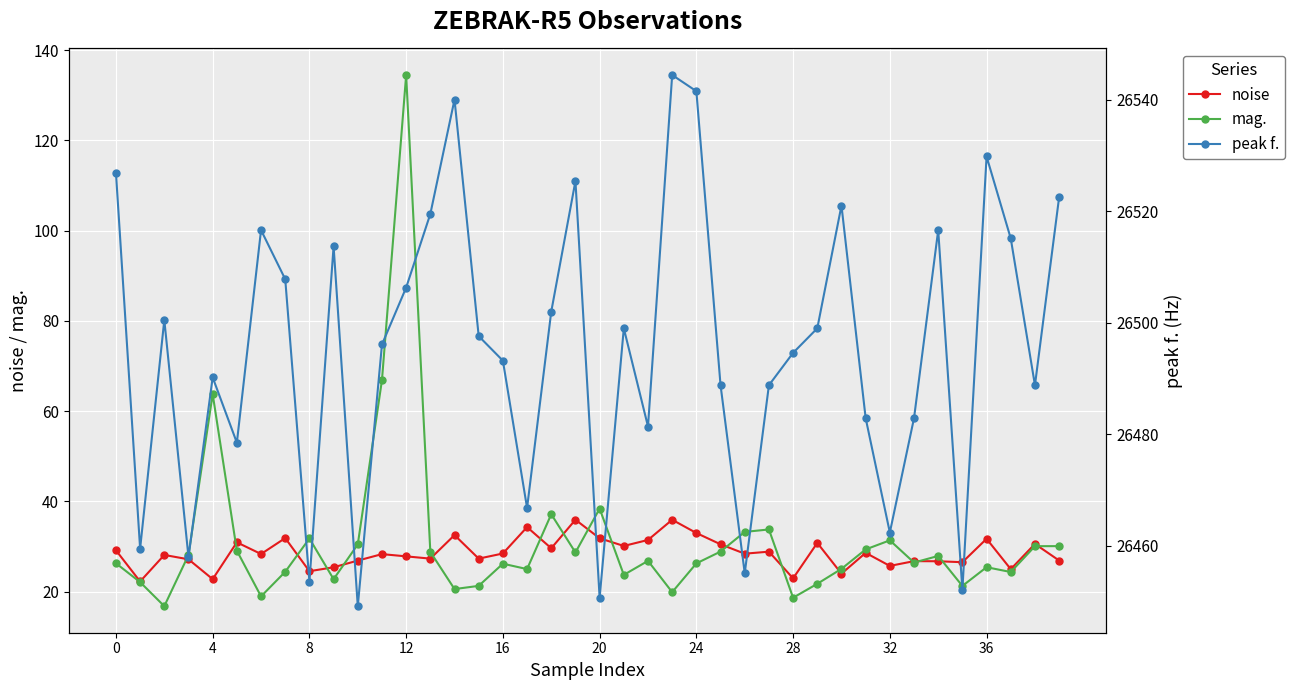

Which series has the largest range (max minus min)?

mag.